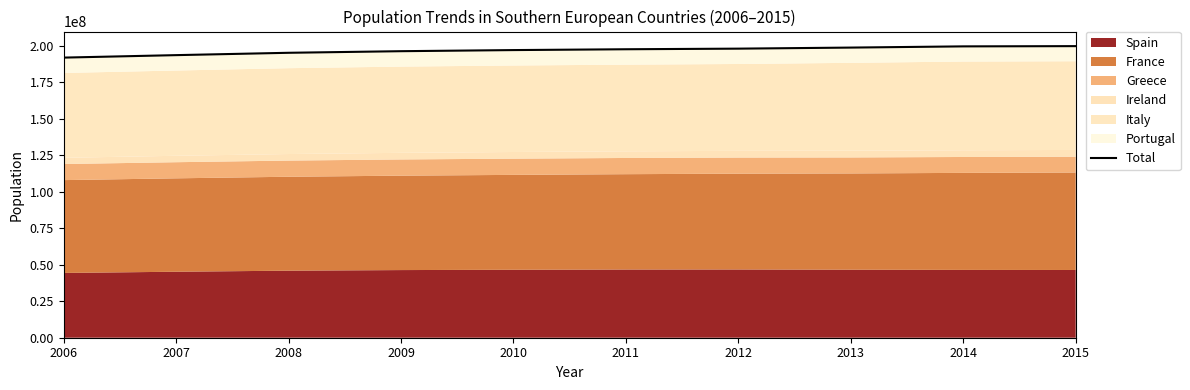

Which has a higher value, 2015 or 2007?

2015